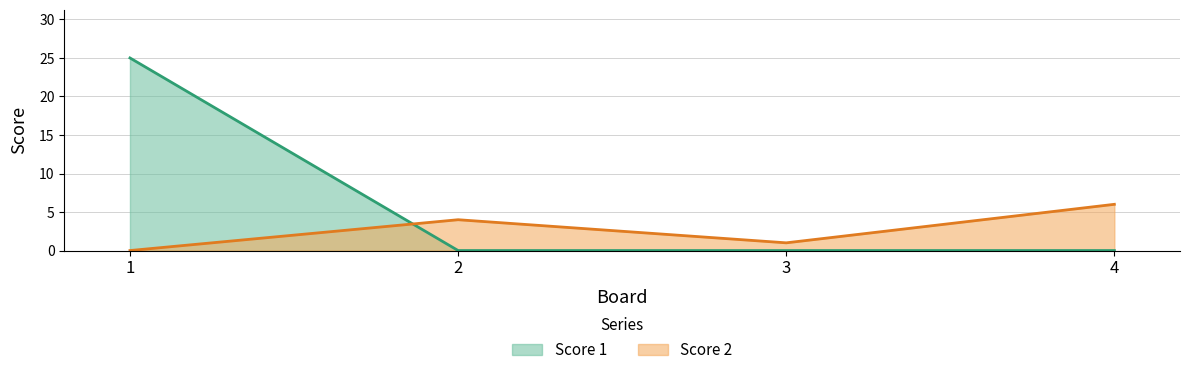

Which series has the largest total across all categories?

Score 1